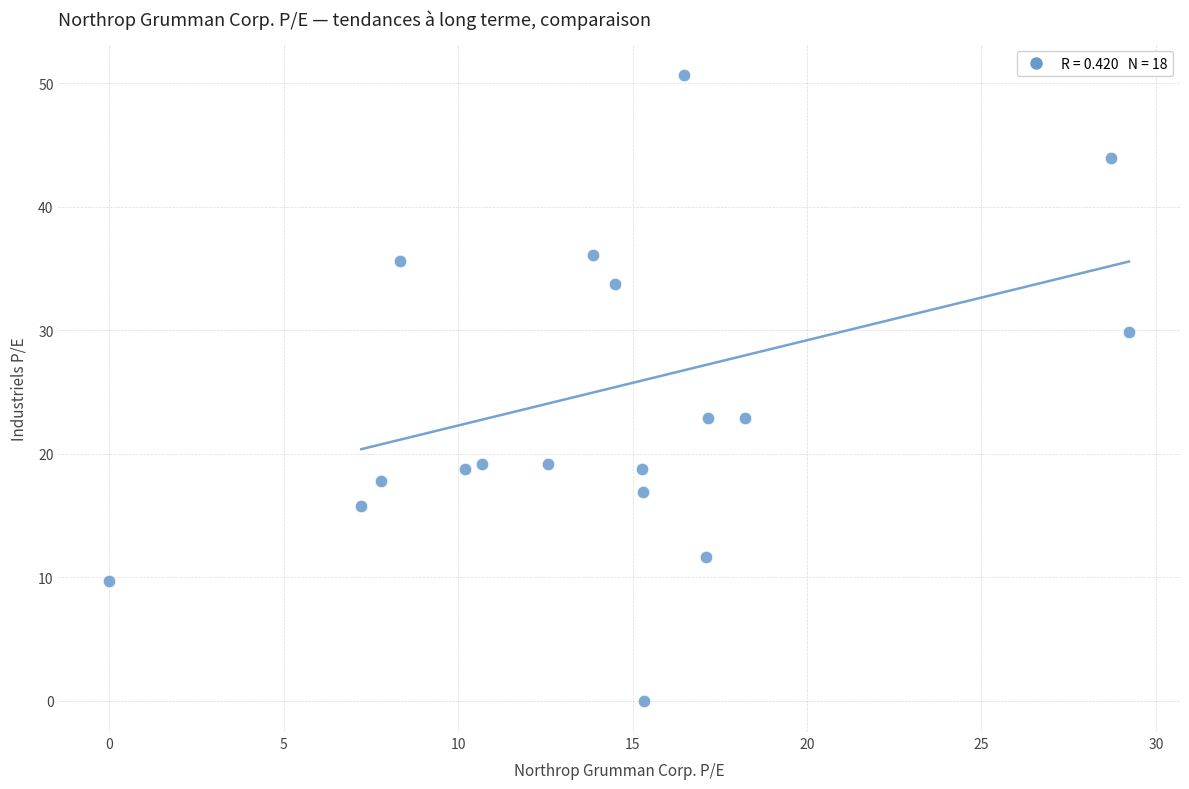

What is the range of Y values (max minus min)?

50.6